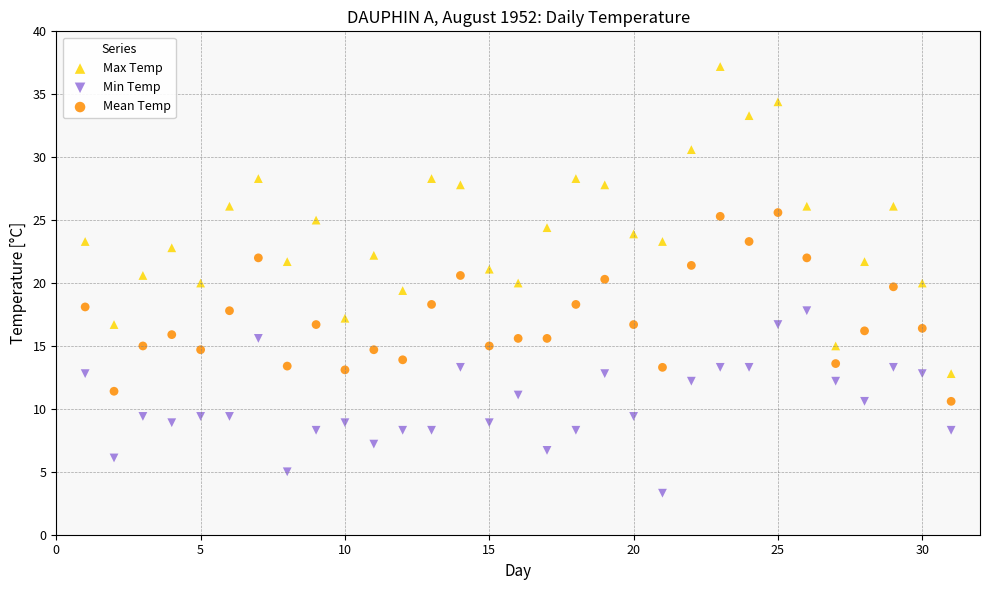

What are all the series names shown in the legend?

Max Temp, Min Temp, Mean Temp